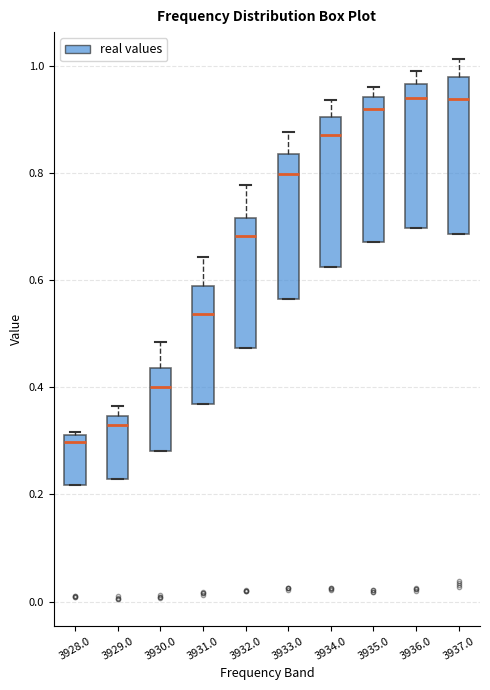

Where is the lower edge of the box at x = 3928.0 on the y-axis? The values are not printed on the chart, so give them approximately, as read against the axis.

0.22